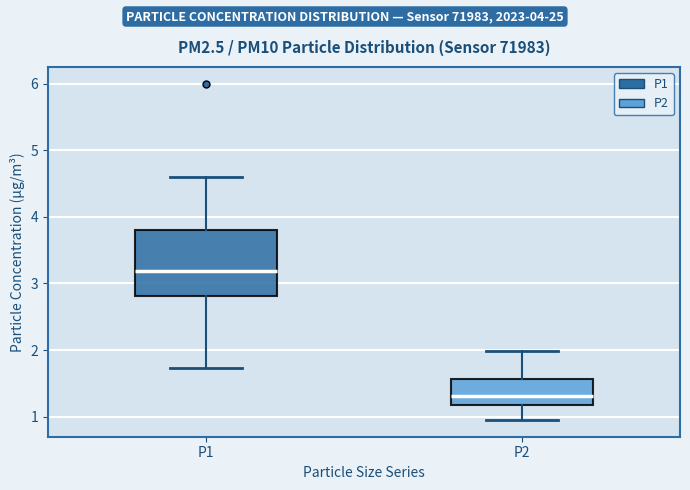

Reading left to right, read every box against the y-axis: the position of its median line, the range the box covers, and the ends of its whiskers. The values are not printed on the chart, so give them approximately, as read against the axis.

P1: median 3.2, box 2.8 to 3.8, whiskers 1.7 to 4.6
P2: median 1.3, box 1.2 to 1.6, whiskers 1.0 to 2.0